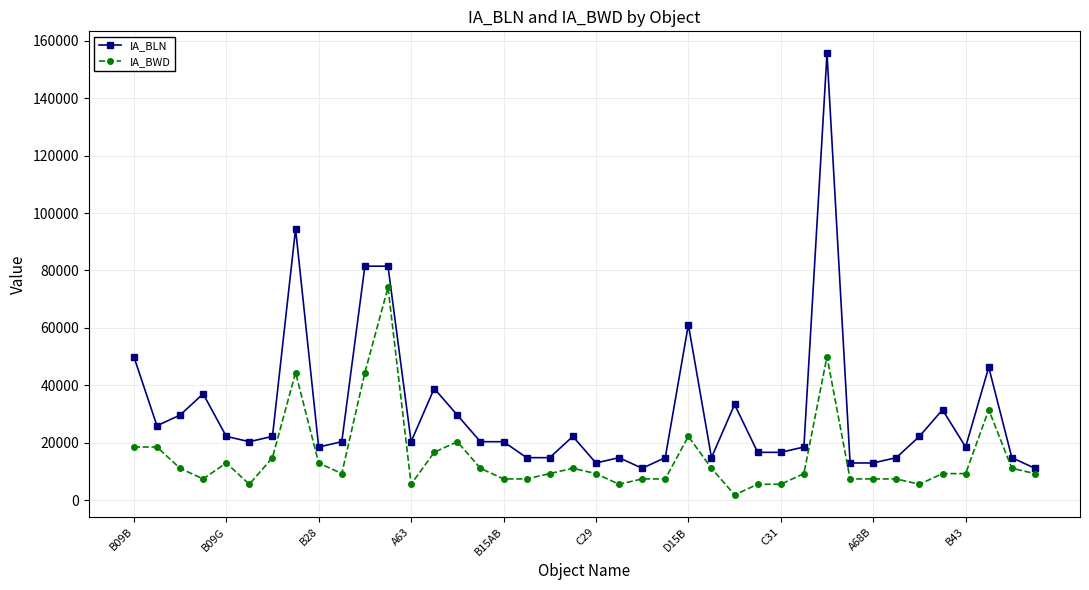

What is the value of the IA_BWD point at the 22nd from the left?

5556